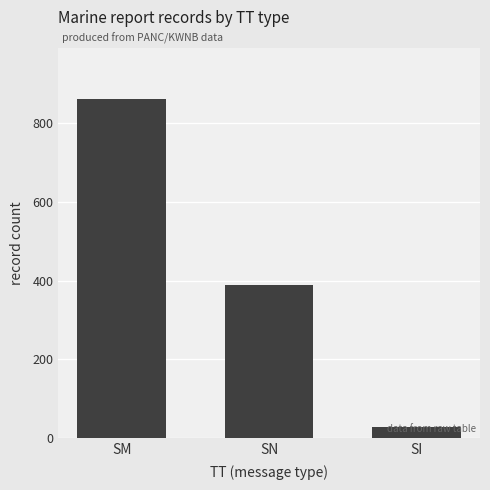

How many data points are less than 389?

1